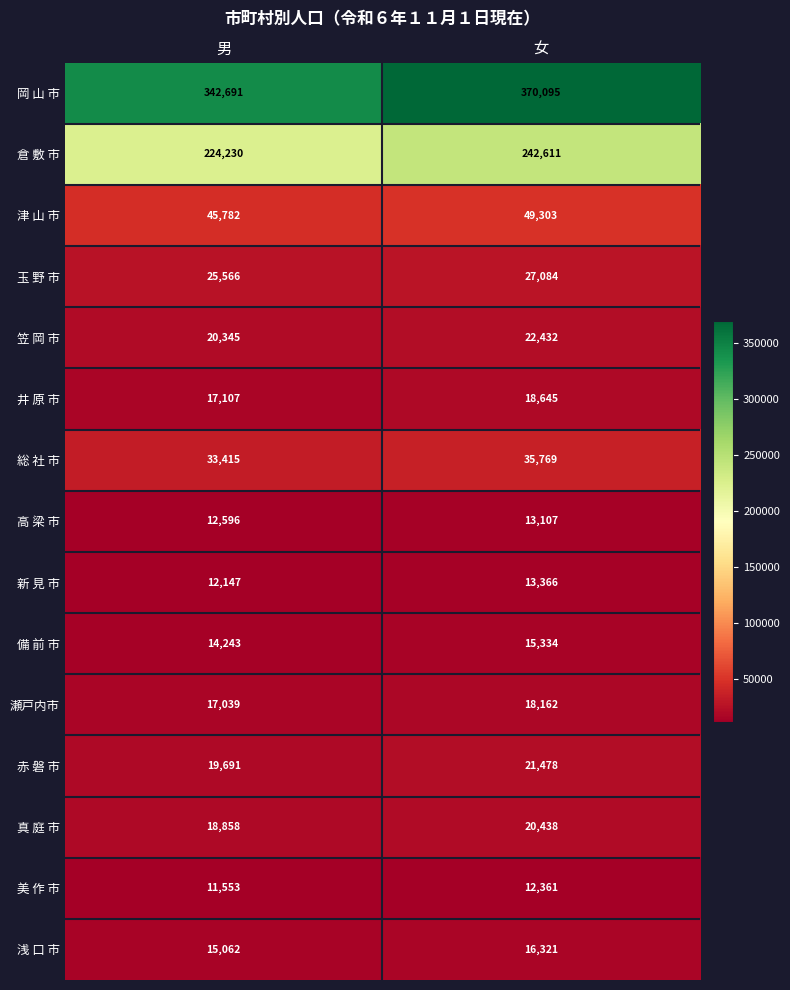

Which series has the largest total across all categories?

岡 山 市